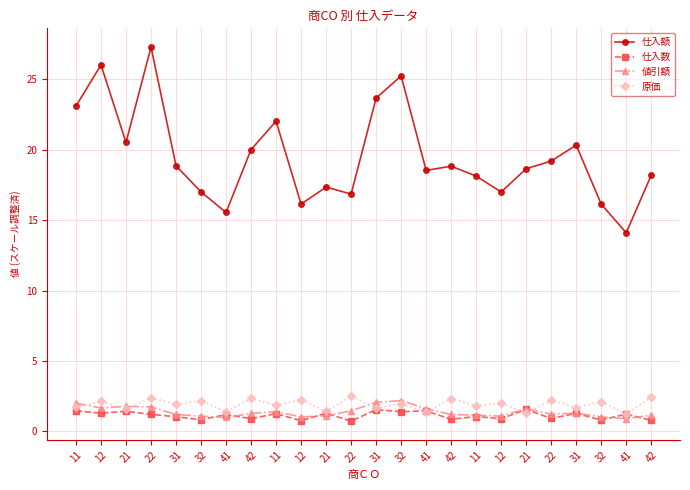

Where is the first local minimum for 仕入数?

12